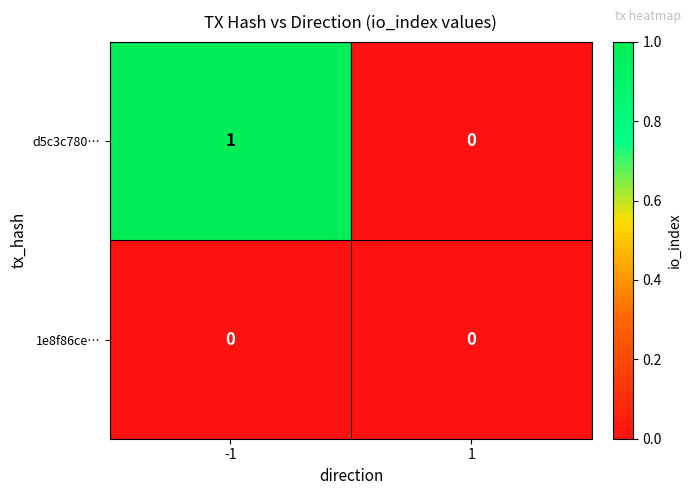

List the series in order of their peak value, lowest first.

1e8f86ce…, d5c3c780…